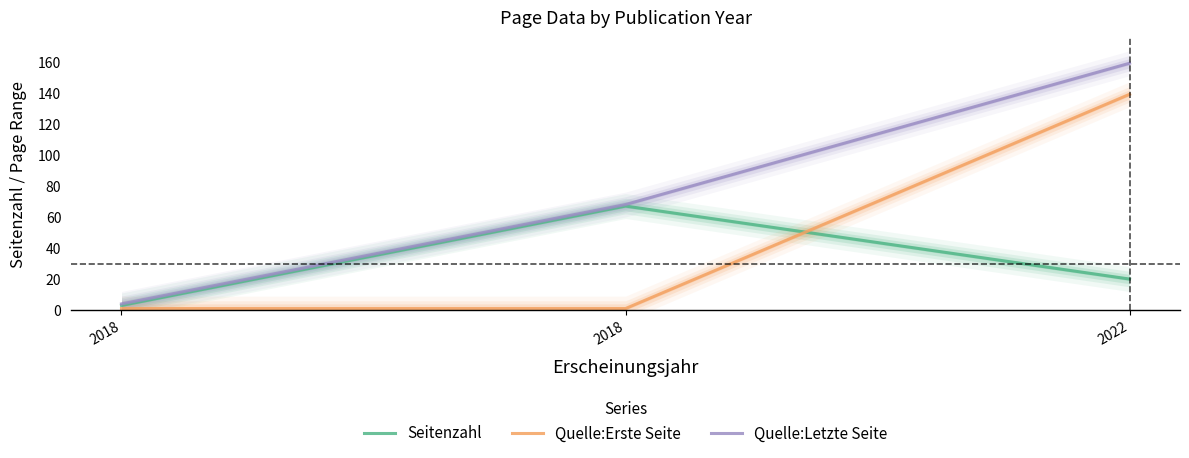

What is the sum of the Seitenzahl values at 2018 and 2022?

23